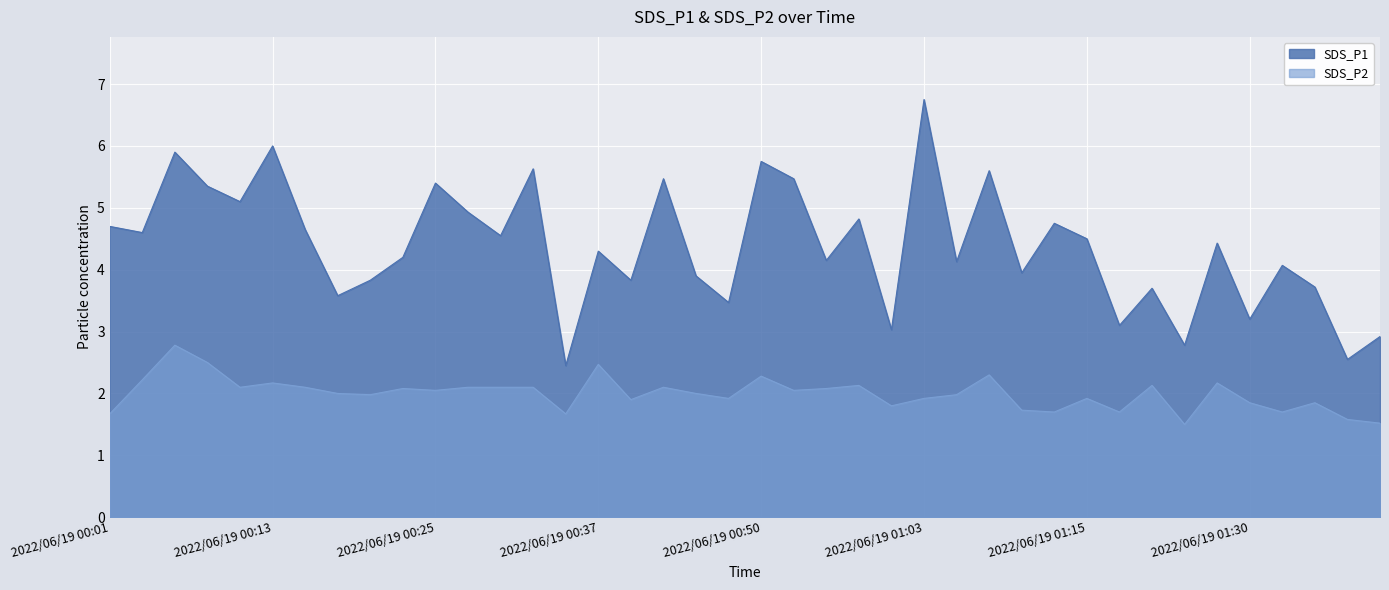

How many interior local valleys does the SDS_P1 series have?

15